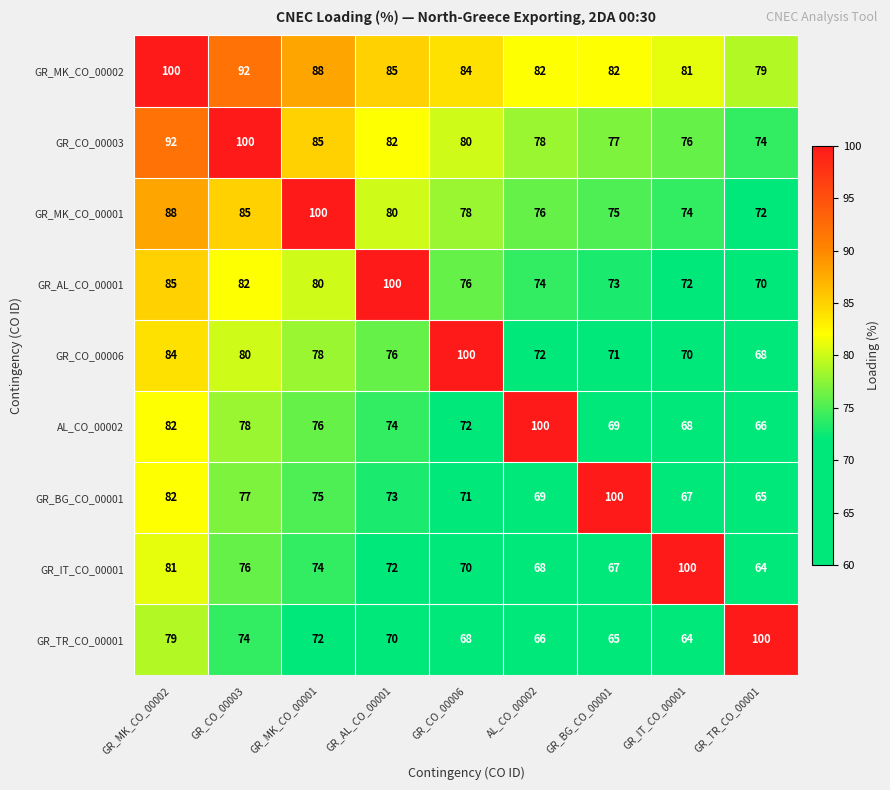

At which category is the sum across all series the highest?

GR_MK_CO_00002